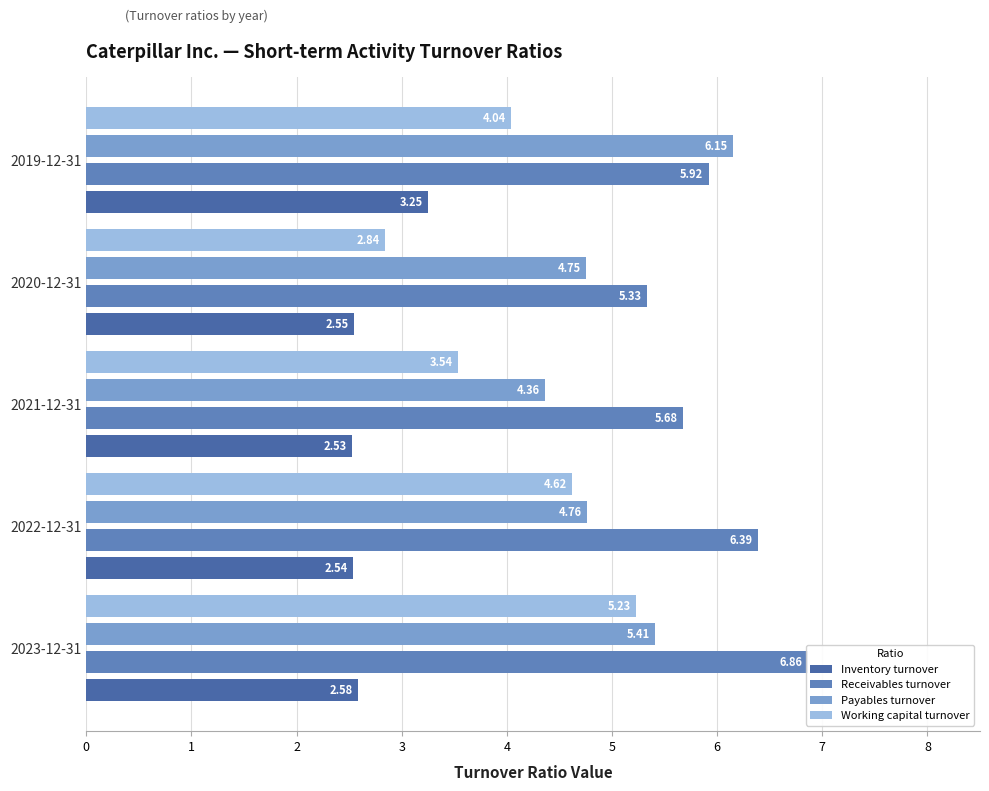

Read the Receivables turnover value at 2023-12-31.

6.9